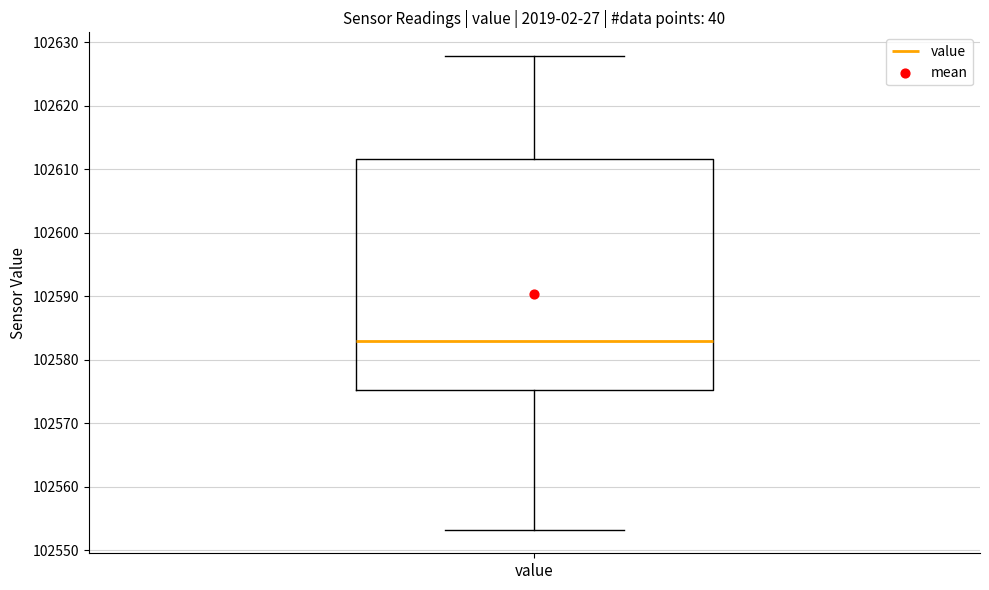

Read this box plot against the y-axis: the position of the median line, the range covered by the box, and the ends of both whiskers. The values are not printed on the chart, so give them approximately, as read against the axis.

median 102583, box 102575 to 102612, whiskers 102553 to 102628